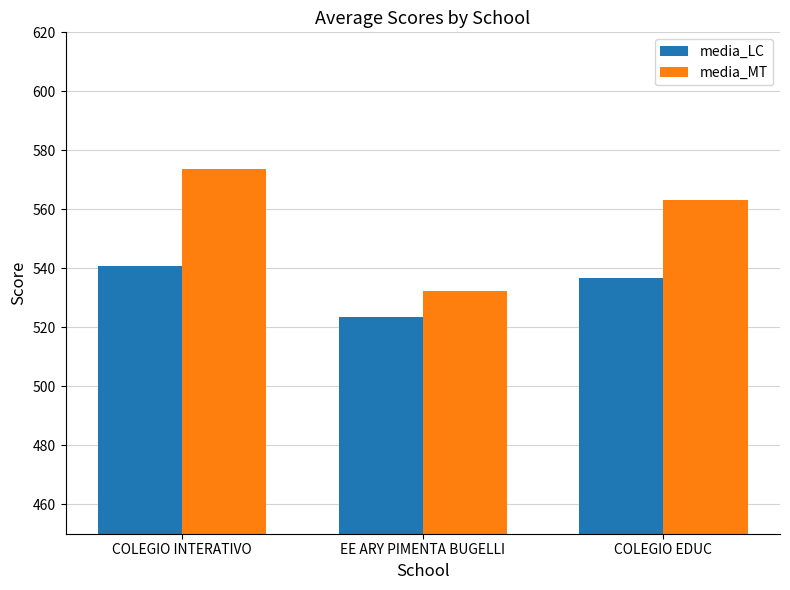

Is the value of media_MT at COLEGIO EDUC greater than the value of media_LC at COLEGIO EDUC?

Yes